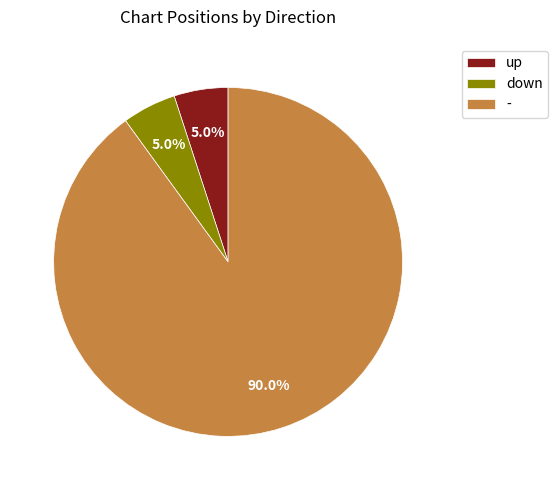

Count the number of slices in the pie.

3